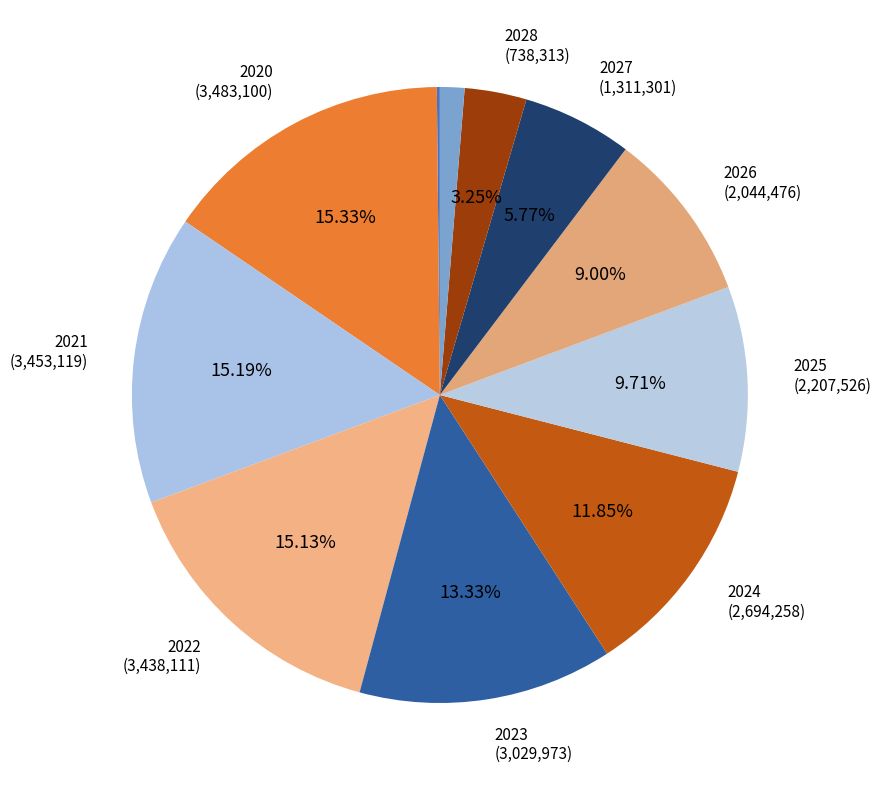

Does any single category account for the majority?

No